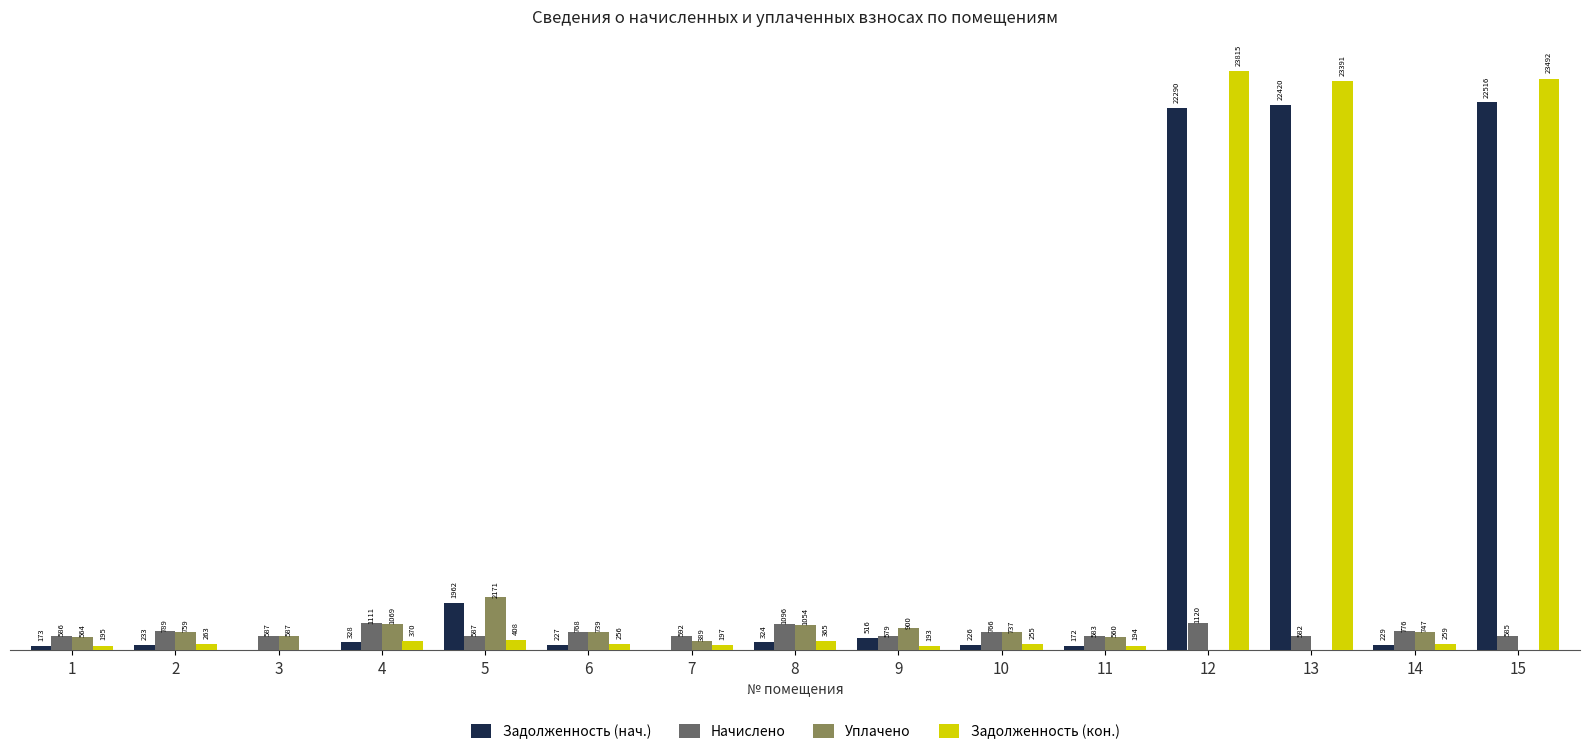

Which series changed the most between 11 and 14?

Начислено